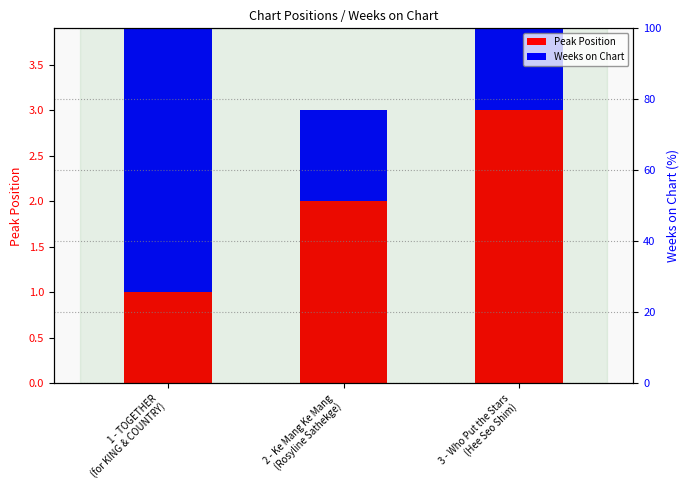

How many bars are there in each group?

2